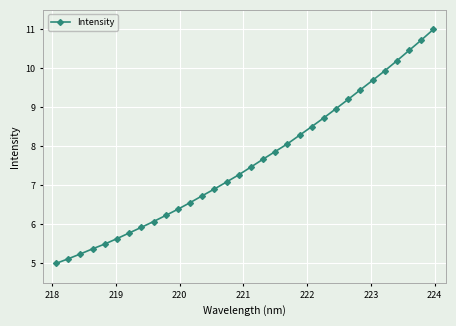

What is the sum of all values?

243.1